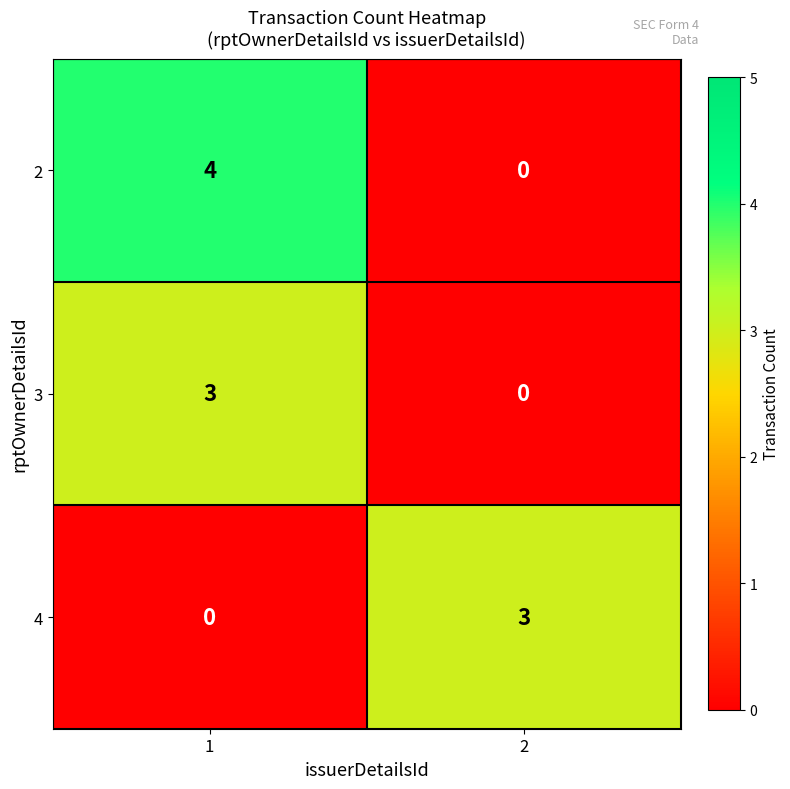

The 2 series shows 4 at 1. True or false?

True